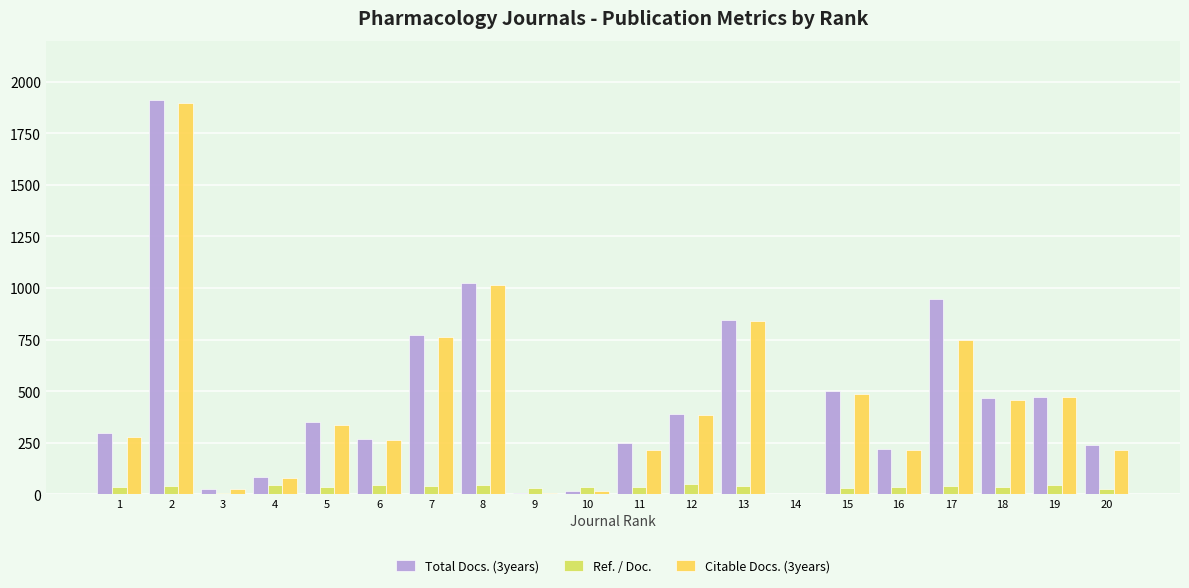

How many series are shown in this chart?

3